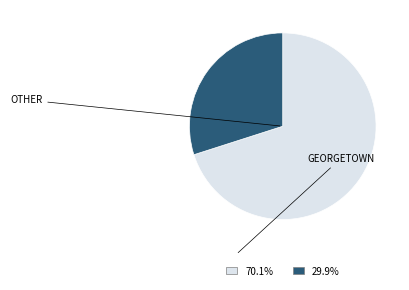

Is there any slice that represents more than half of the pie?

Yes